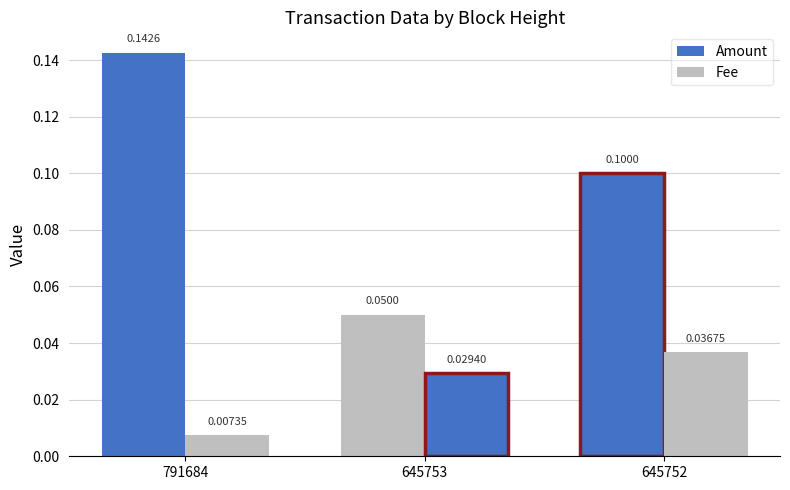

Which series has the widest spread of values?

Amount